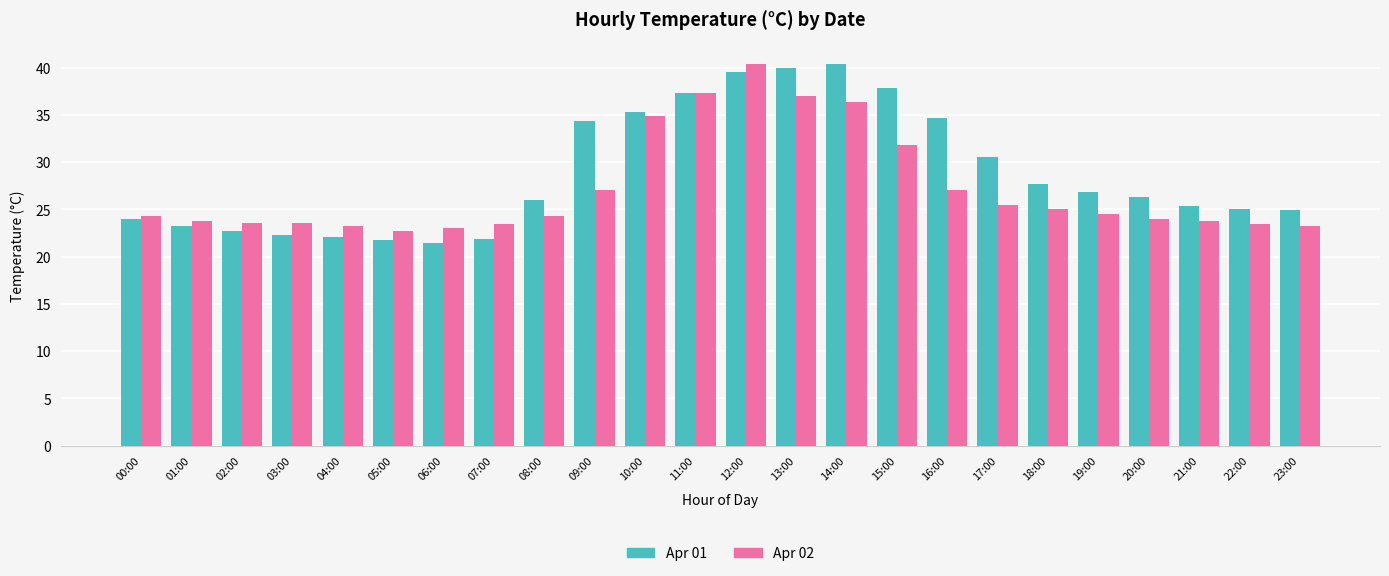

Which series has the largest total across all categories?

Apr 01